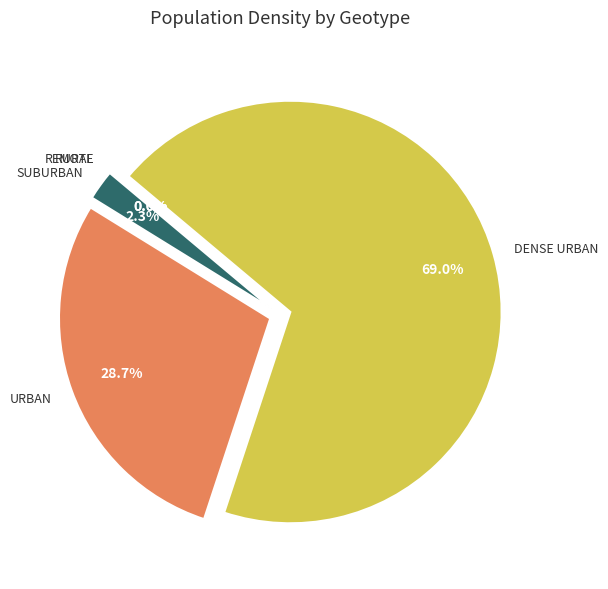

Is there any slice that represents more than half of the pie?

Yes